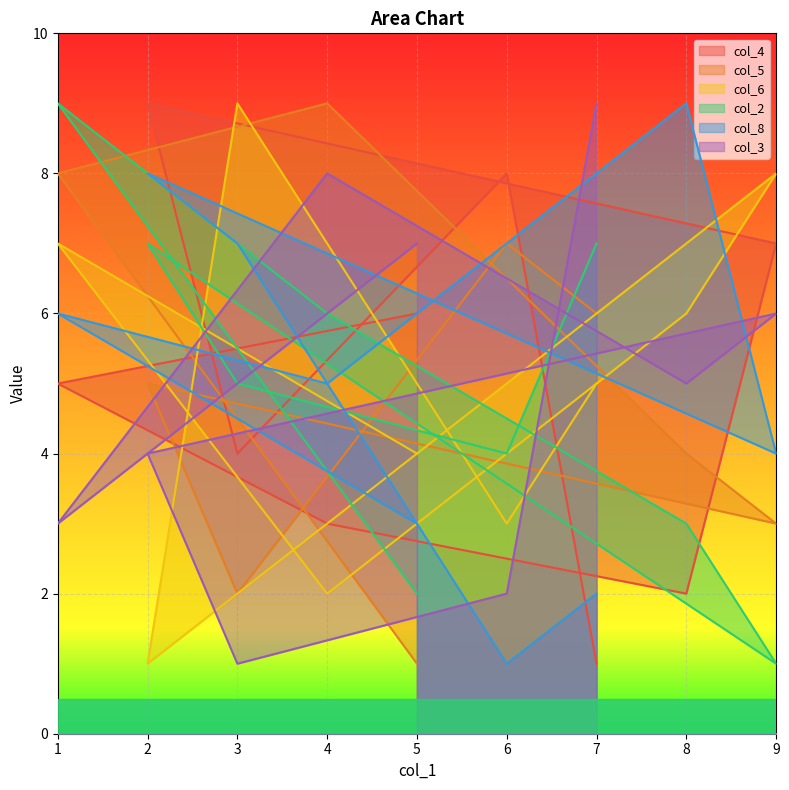

How many data points in col_4 are less than 5?

4